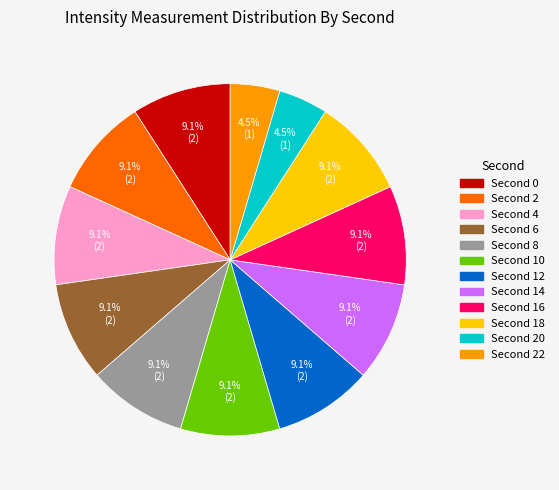

Is there any slice that represents more than half of the pie?

No